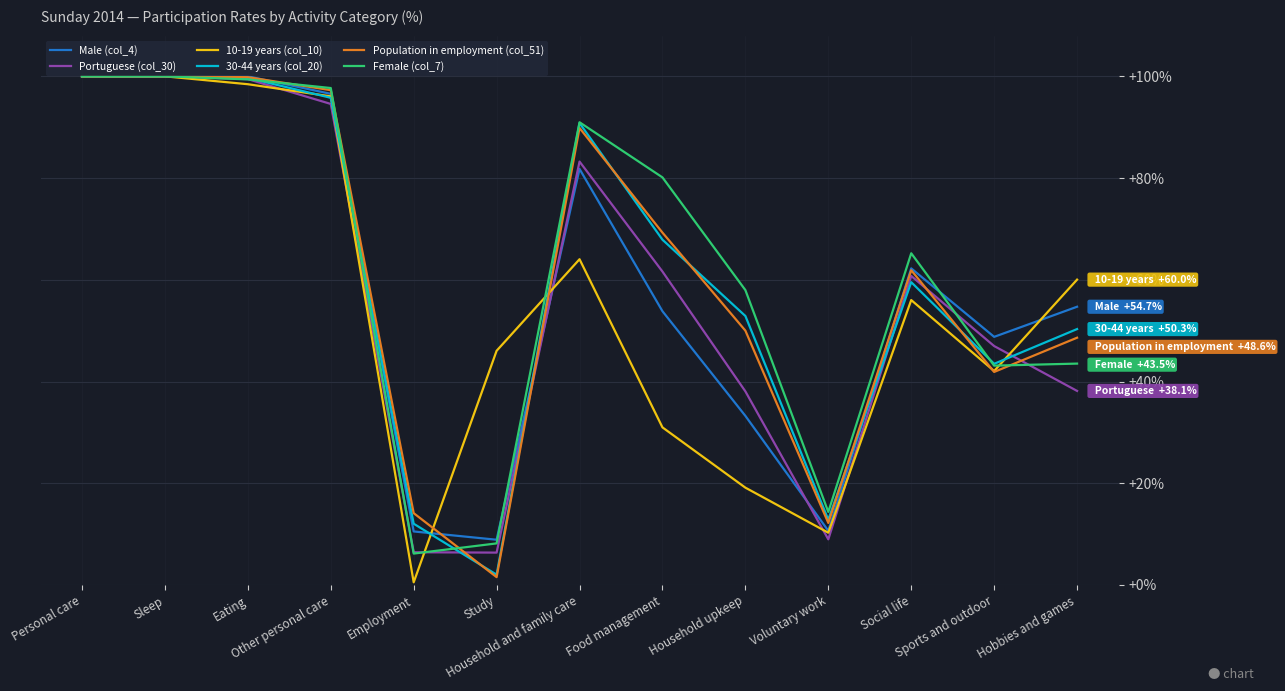

What is the lowest value of the Portuguese (col_30) series?

6.4